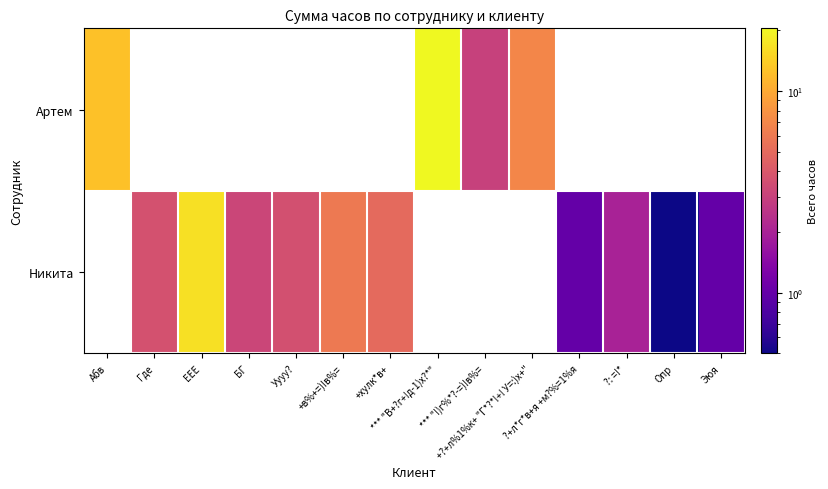

Is it true that Артем equals 18.8 at Абв?

False